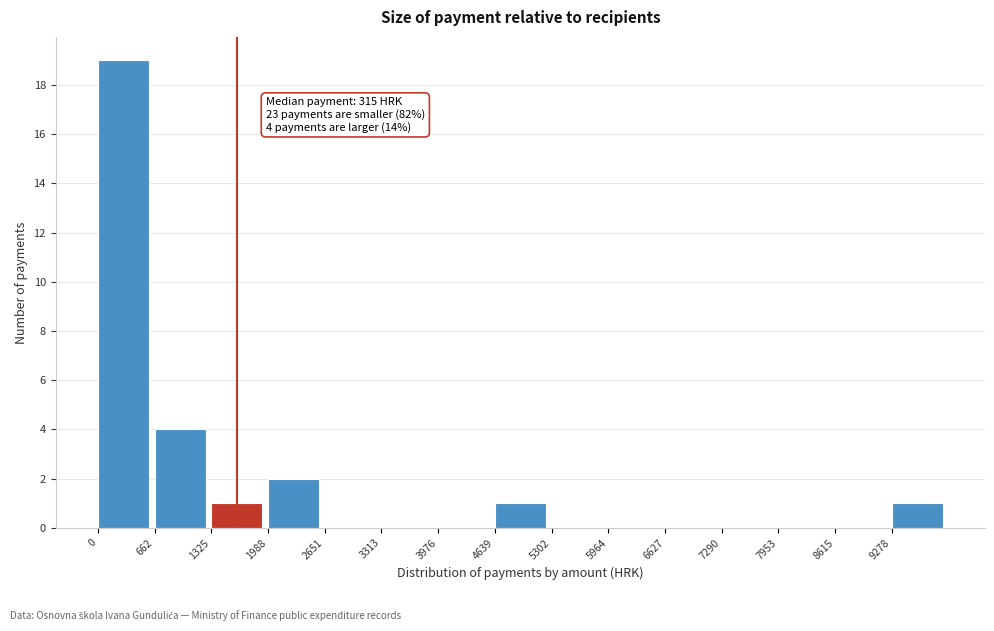

Over which range of the x-axis is the bar tallest?

0 to 700